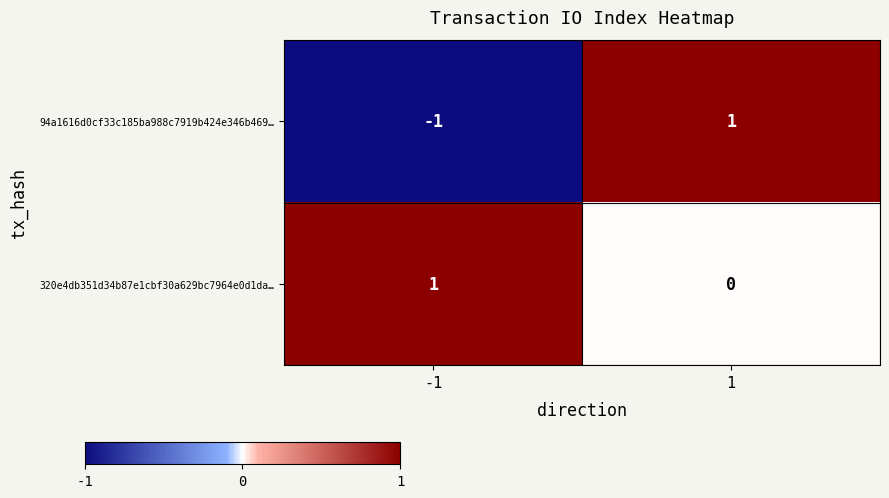

The value of 320e4db351d34b87e1cbf30a629bc7964e0d1da… at -1 is 0. True or false?

False